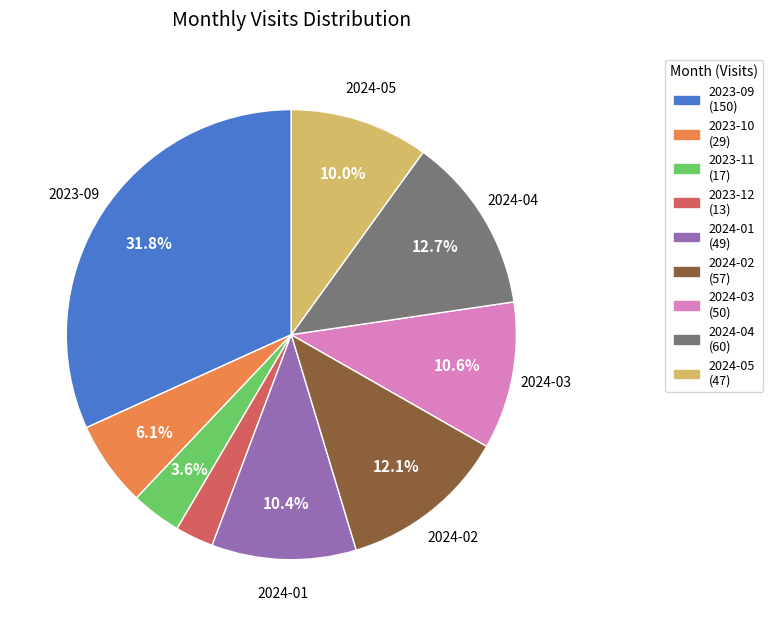

How many slices are in this pie chart?

9